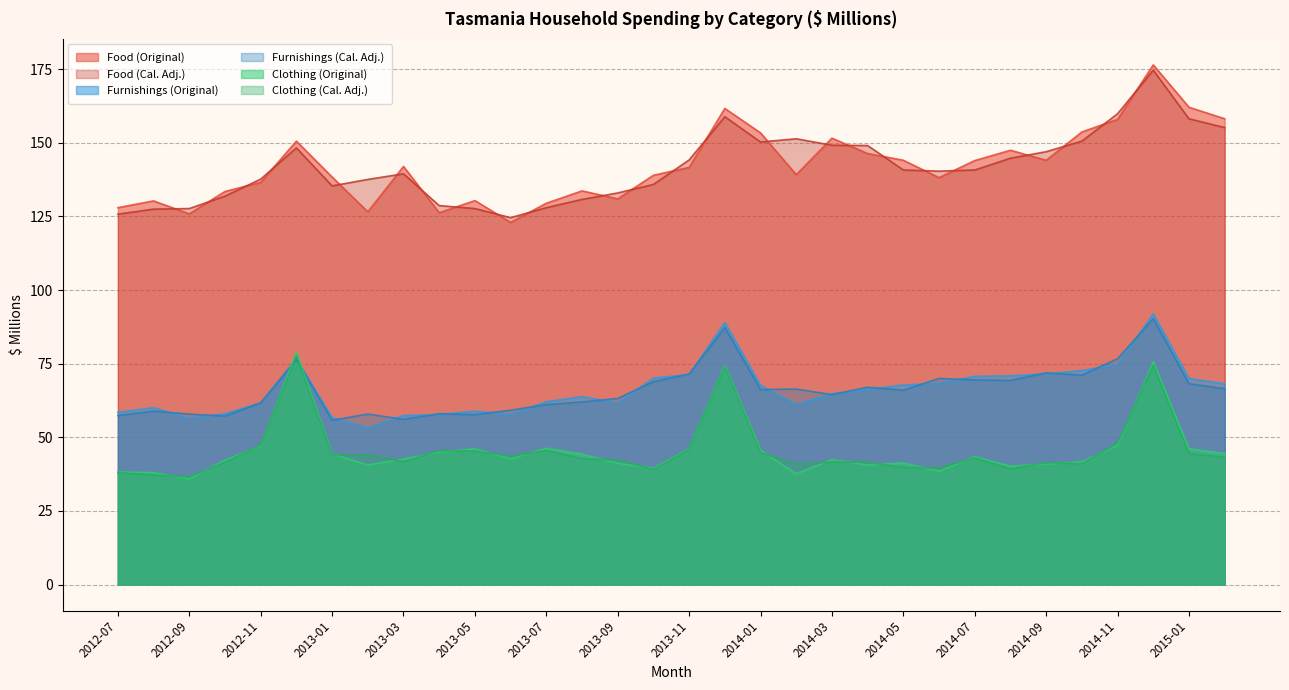

True or false: Clothing (Cal. Adj.) has a value of 42.3 at 2013-09.

True